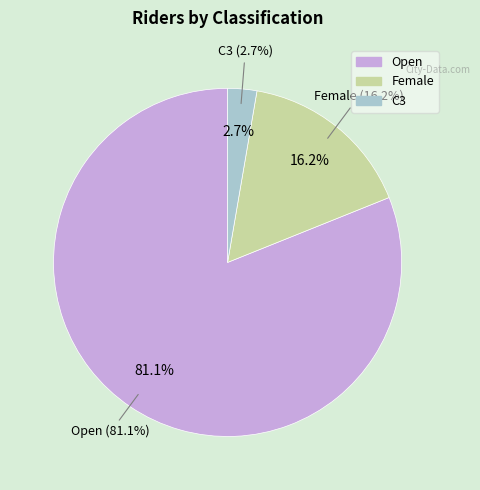

Count the number of slices in the pie.

3